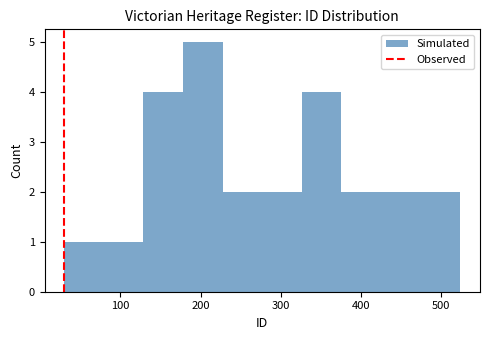

How tall is the bar that spans 280 to 330 on the x-axis? Neither the bar edges nor the heights are printed on the chart, so give them approximately, as read against the axes.

2